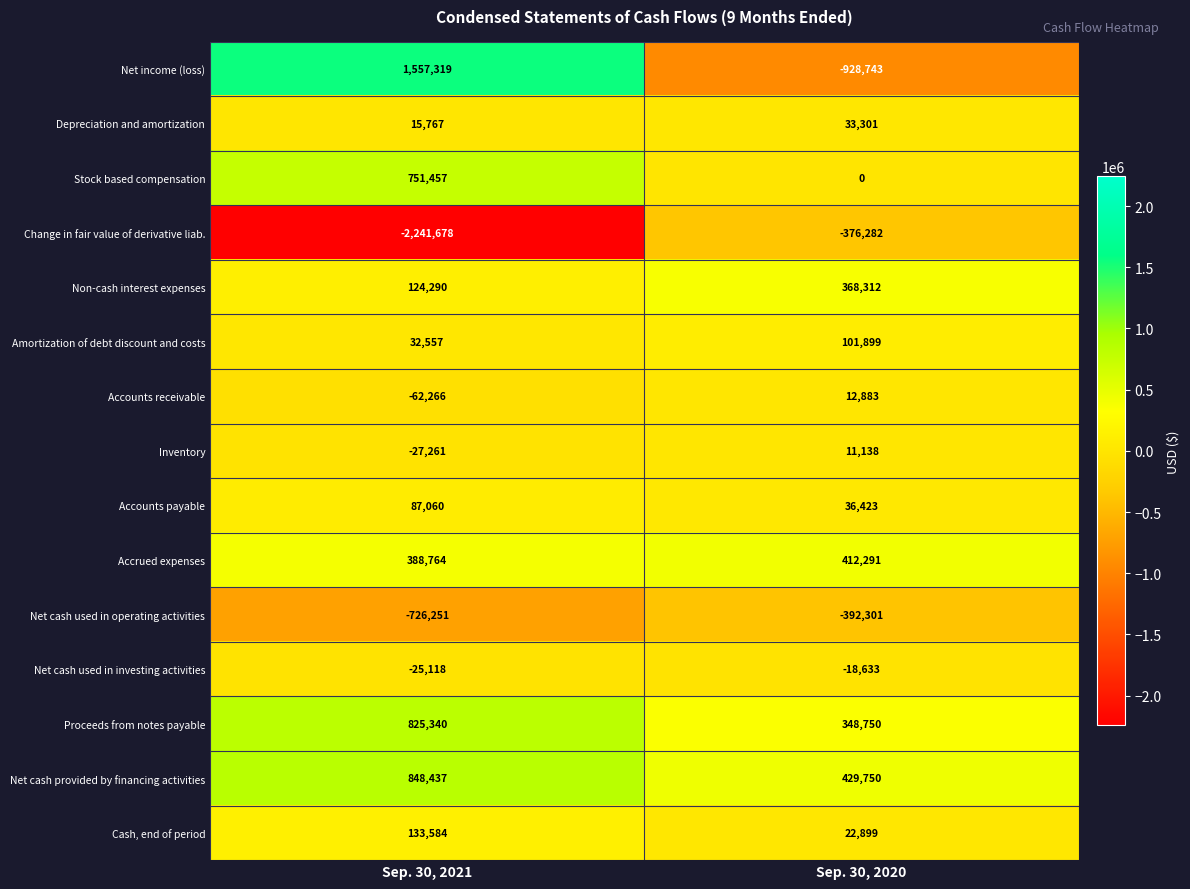

How many values in Inventory are above zero?

1